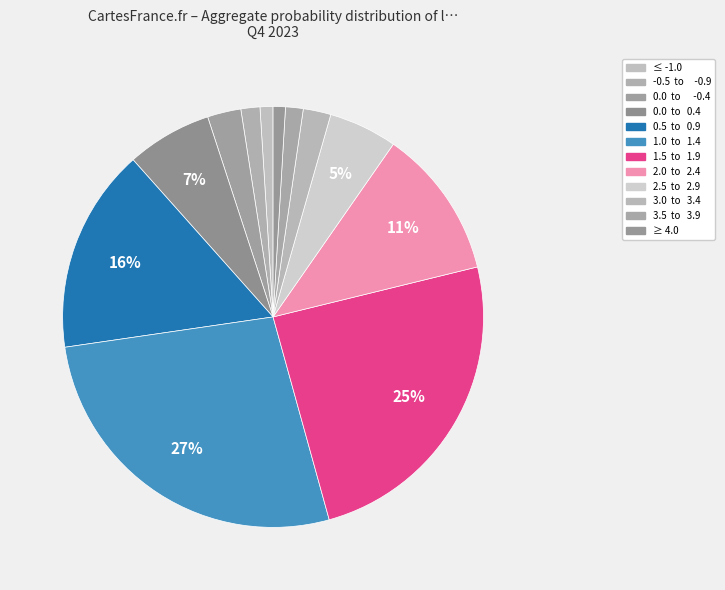

How many slices are in this pie chart?

12